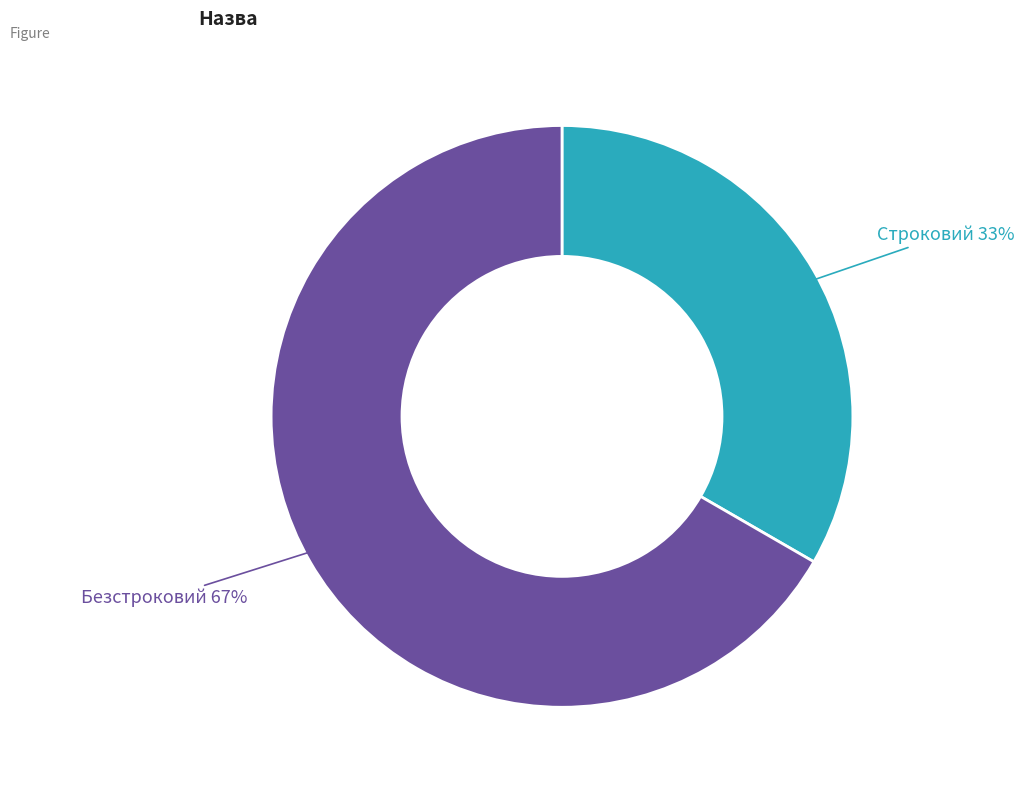

Does any single category account for the majority?

Yes